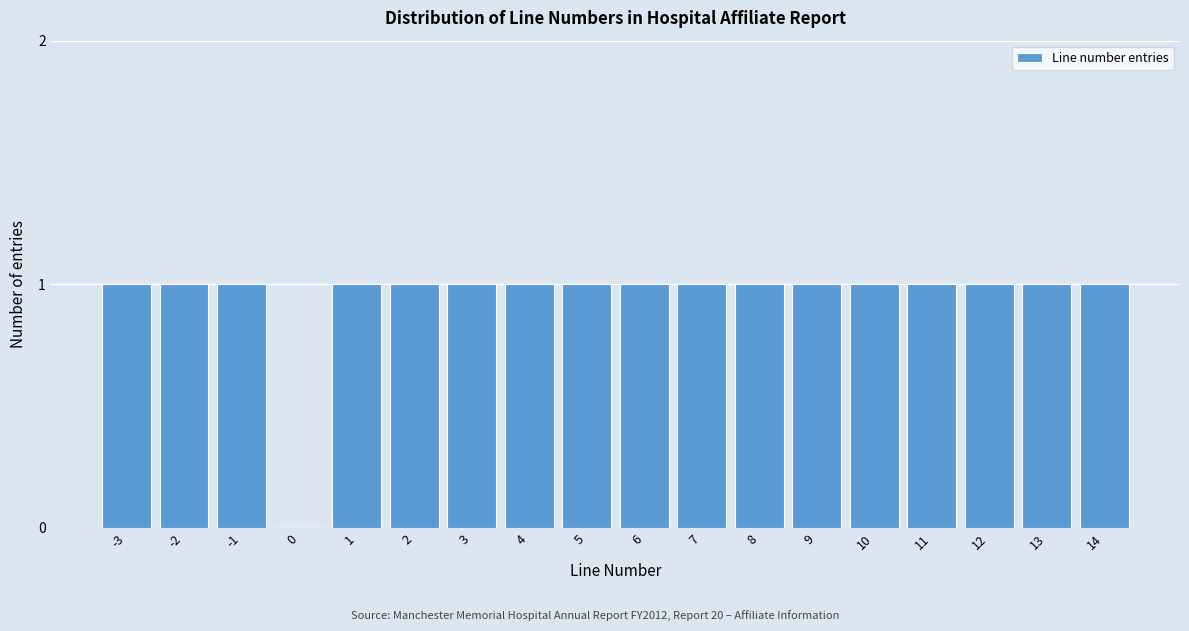

Reading left to right, transcribe all the data shown in this chart.

-3=1	-2=1	-1=1	0=0	1=1	2=1	3=1	4=1	5=1	6=1	7=1	8=1	9=1	10=1	11=1	12=1	13=1	14=1